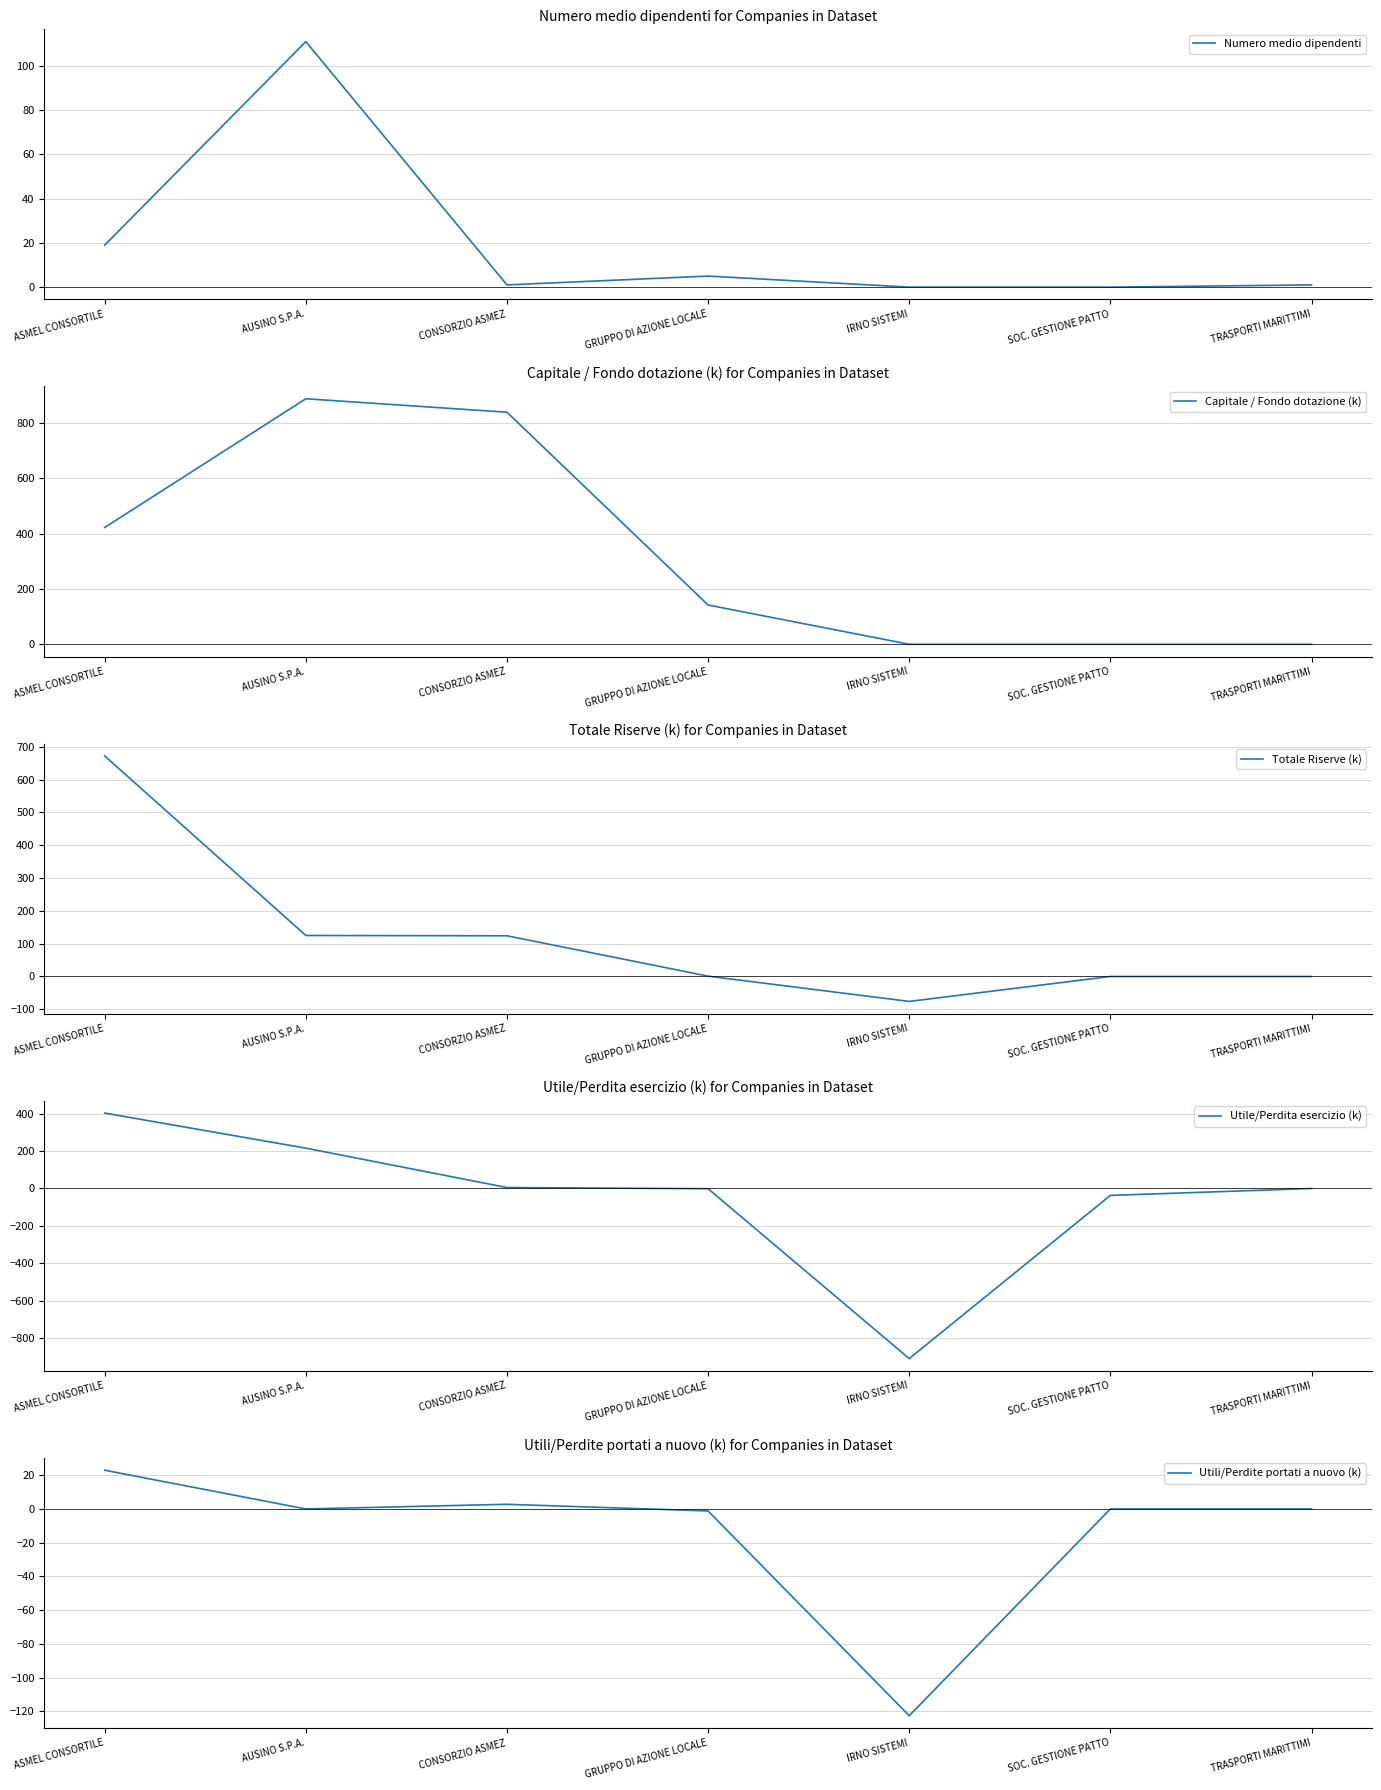

Which label corresponds to the smallest value in the chart?

IRNO SISTEMI